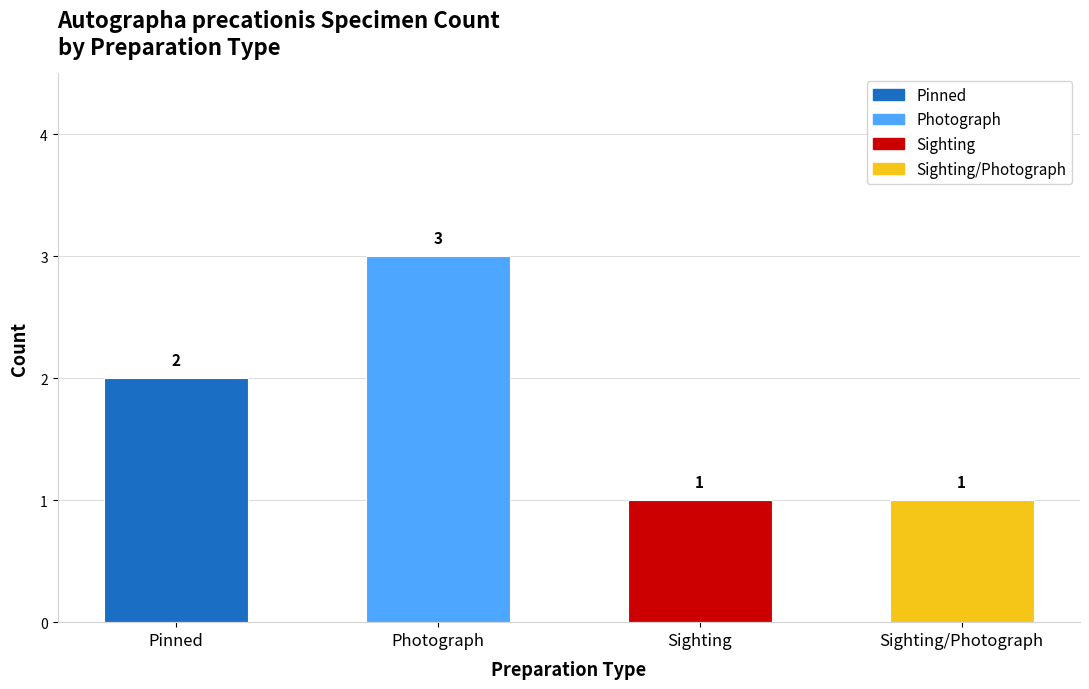

Where does the Pinned series first go above 2?

Photograph